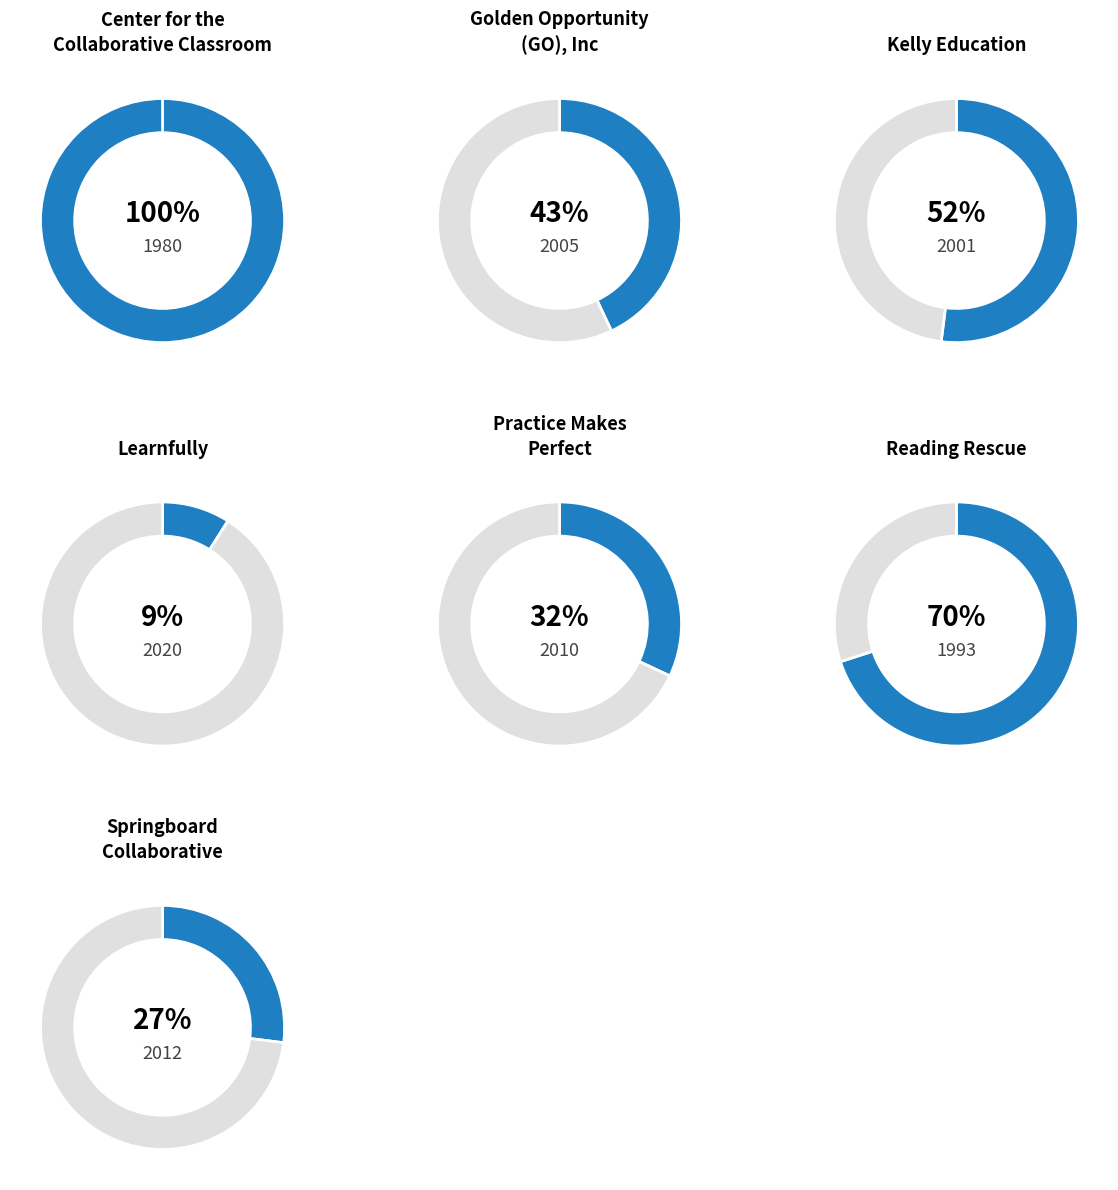

Is it true that Kelly Education is 1% of the pie?

False